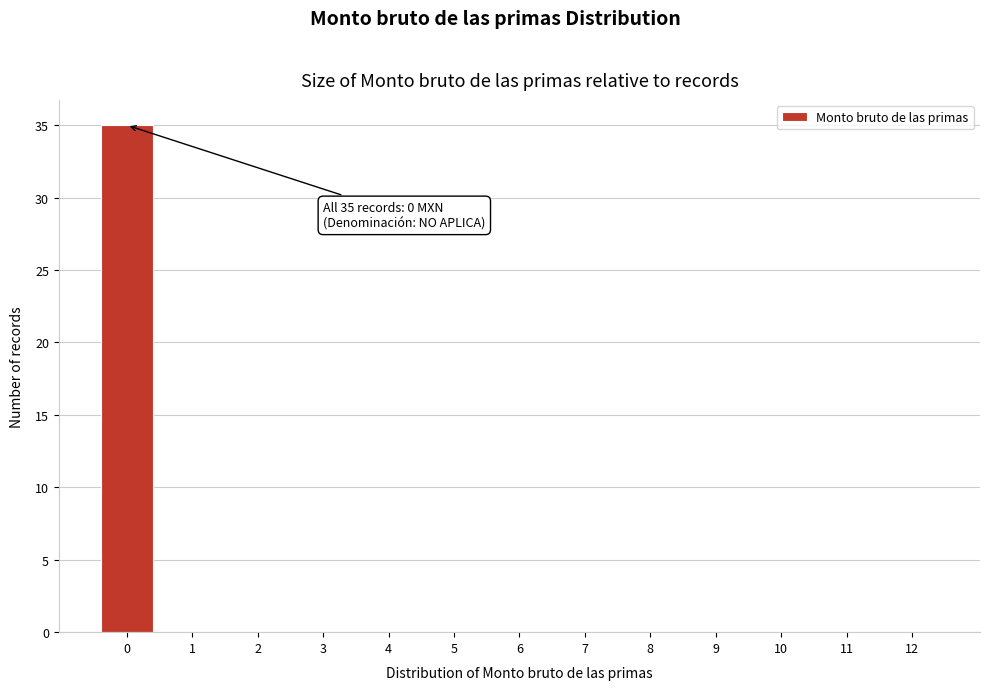

Reading left to right, extract all data points from this chart.

0=35	1=0	2=0	3=0	4=0	5=0	6=0	7=0	8=0	9=0	10=0	11=0	12=0